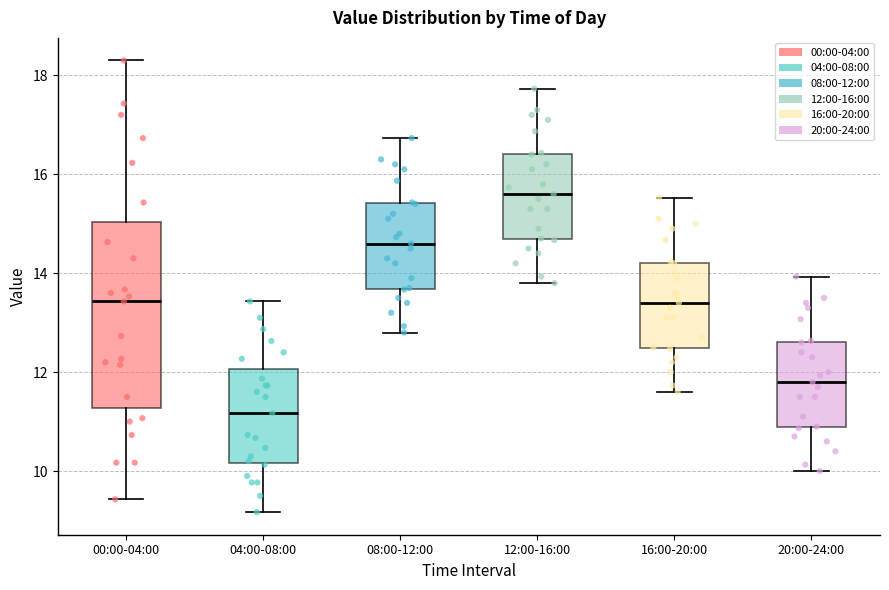

Which box's median line is the highest?

12:00-16:00